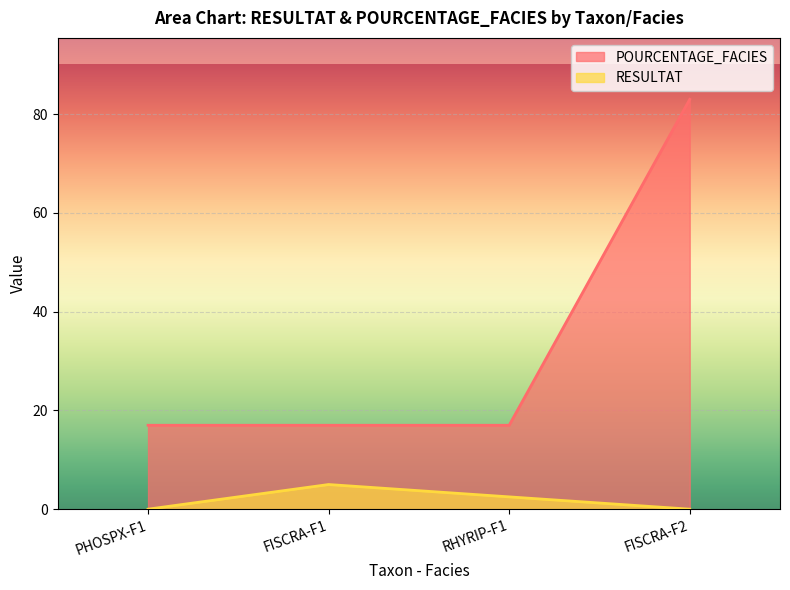

Between PHOSPX-F1 and FISCRA-F1, which series saw the biggest shift?

RESULTAT